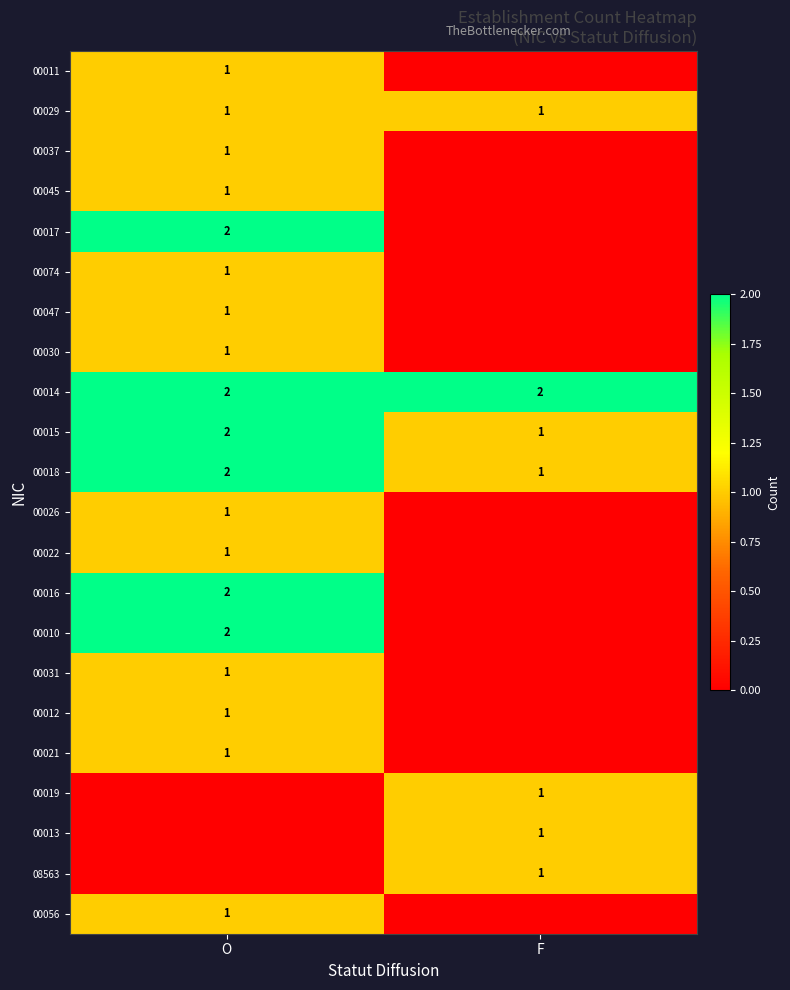

Is it true that 00019 equals 1 at F?

True